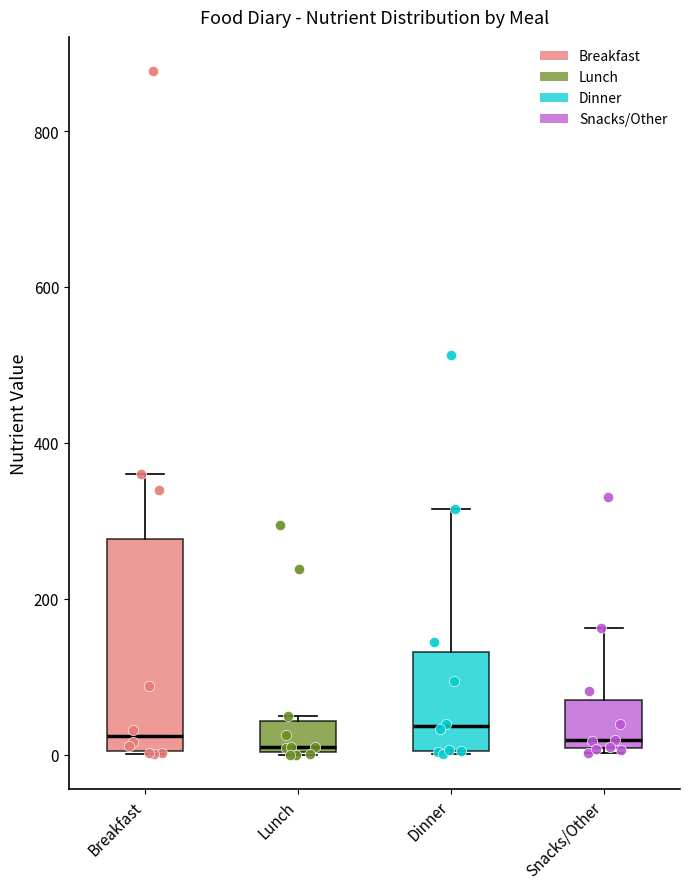

Reading left to right, transcribe this box plot: for each box, give where its median line is, the range the box spans, and where its two whiskers end, as read against the y-axis. The values are not printed on the chart, so give them approximately, as read against the axis.

Breakfast: median 20, box 0 to 280, whiskers 0 to 360
Lunch: median 0 (just above the box's lower edge), box 0 to 40, whiskers 0 to 40 (just above the box's upper edge)
Dinner: median 40, box 0 to 140, whiskers 0 to 320
Snacks/Other: median 20, box 0 to 80, whiskers 0 to 160